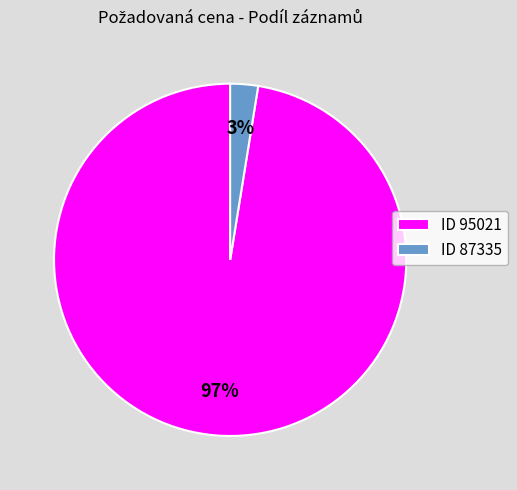

What is the smallest slice in the pie chart?

ID 87335